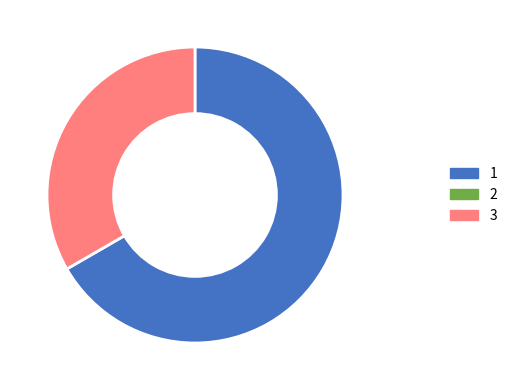

Is there a majority slice in this chart?

Yes